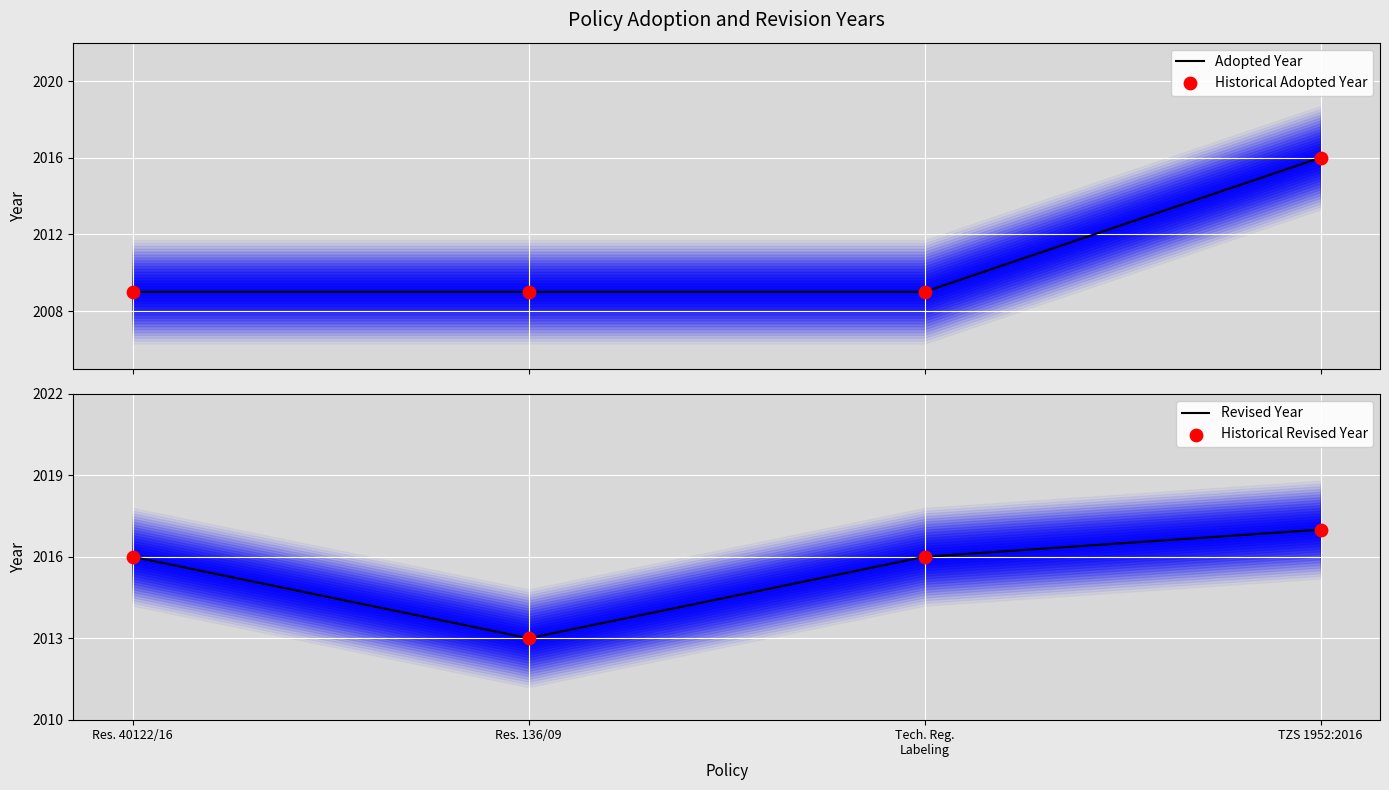

What are all the series names shown in the legend?

Adopted Year, Historical Adopted Year, Revised Year, Historical Revised Year